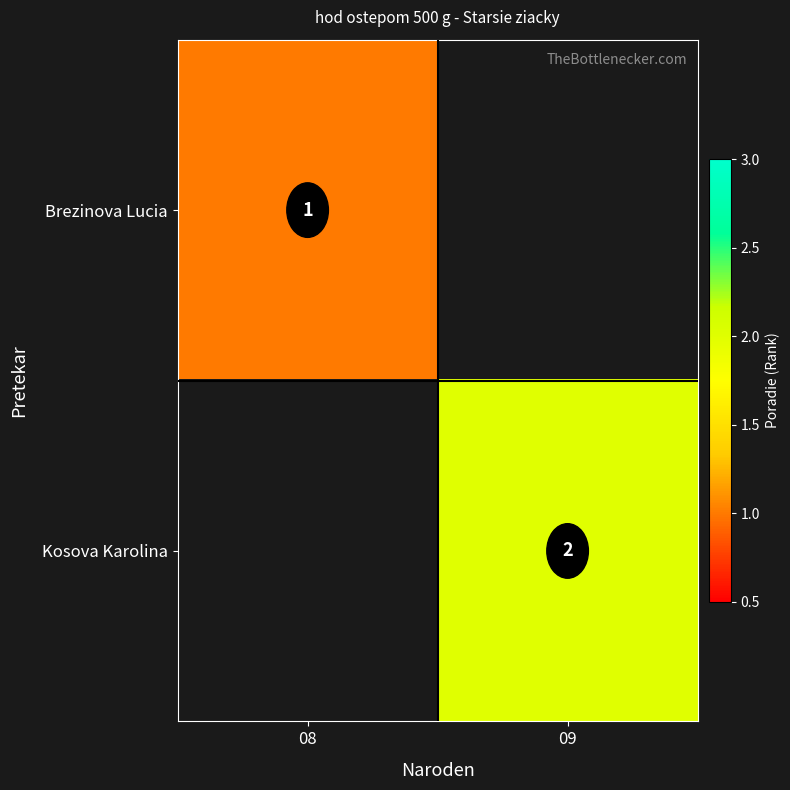

What is the total value across all series at 09?

2